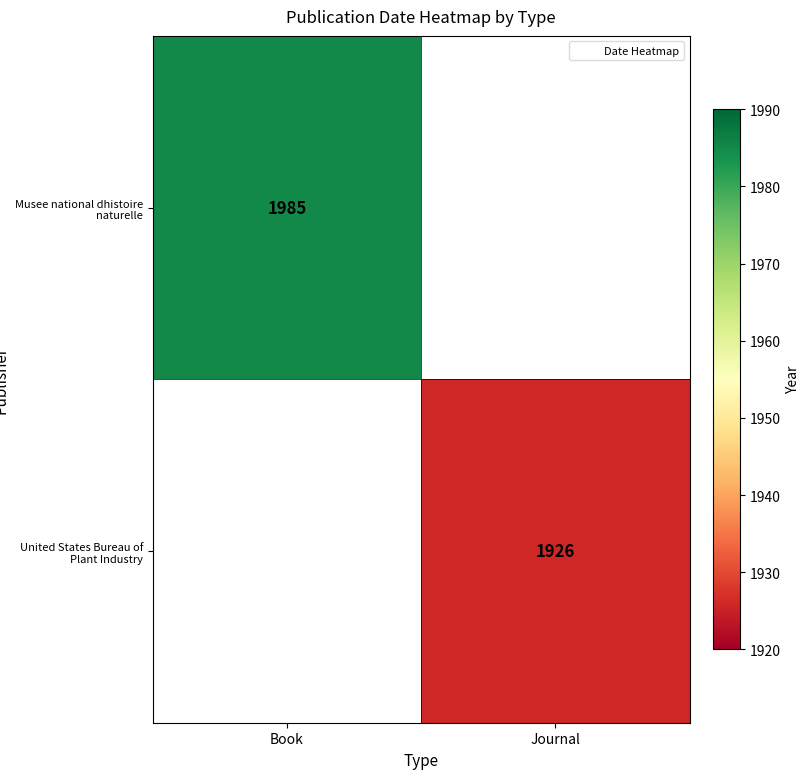

Is the value of United States Bureau of Plant Industry at Journal greater than the value of Musee national dhistoire naturelle at Book?

No